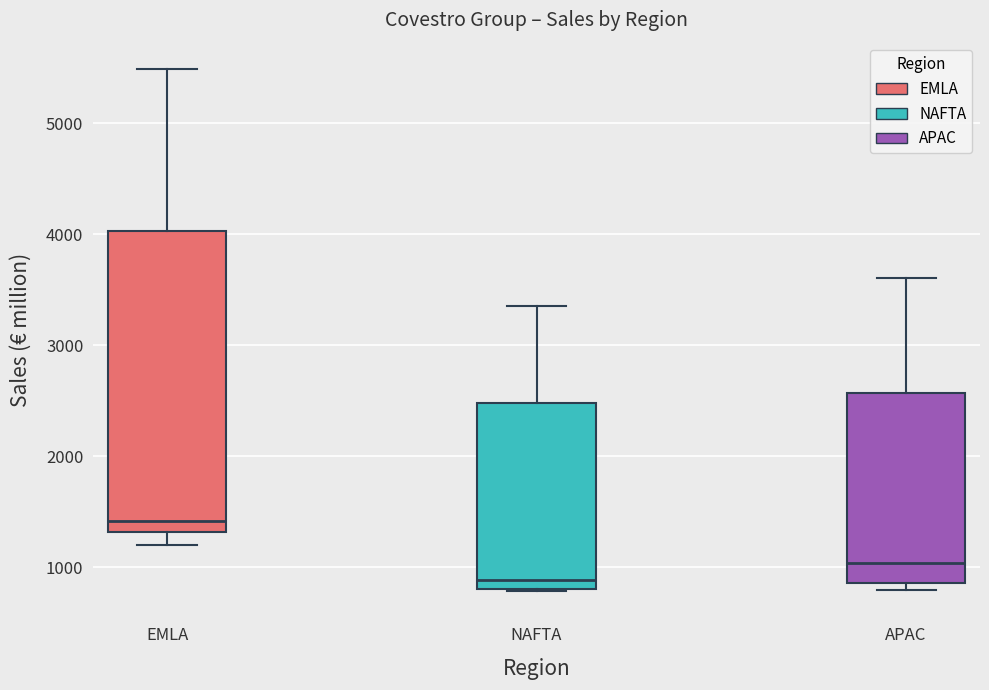

Where is the lower edge of the box for APAC on the y-axis? The values are not printed on the chart, so give them approximately, as read against the axis.

900